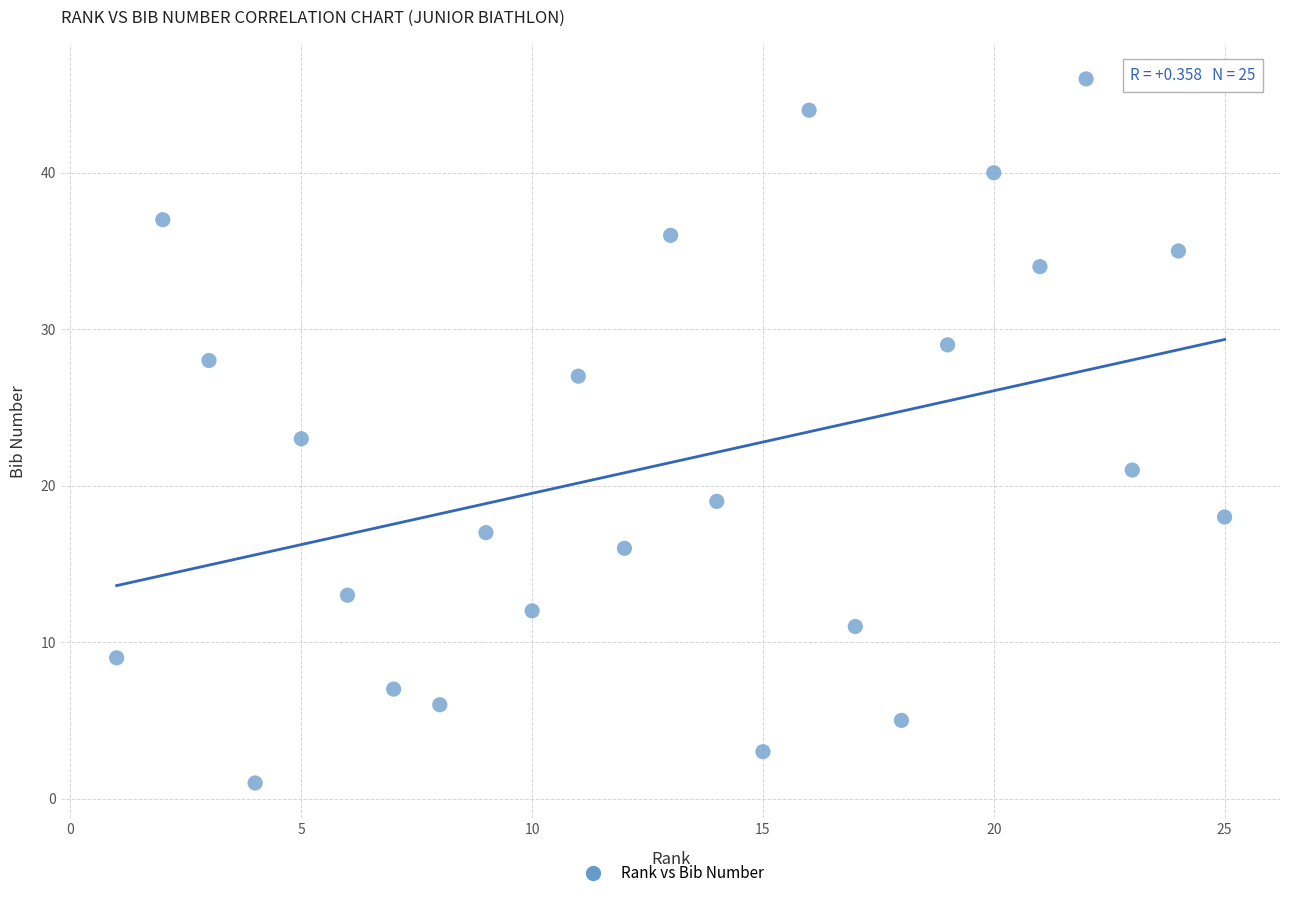

What is the range of X values (max minus min)?

24